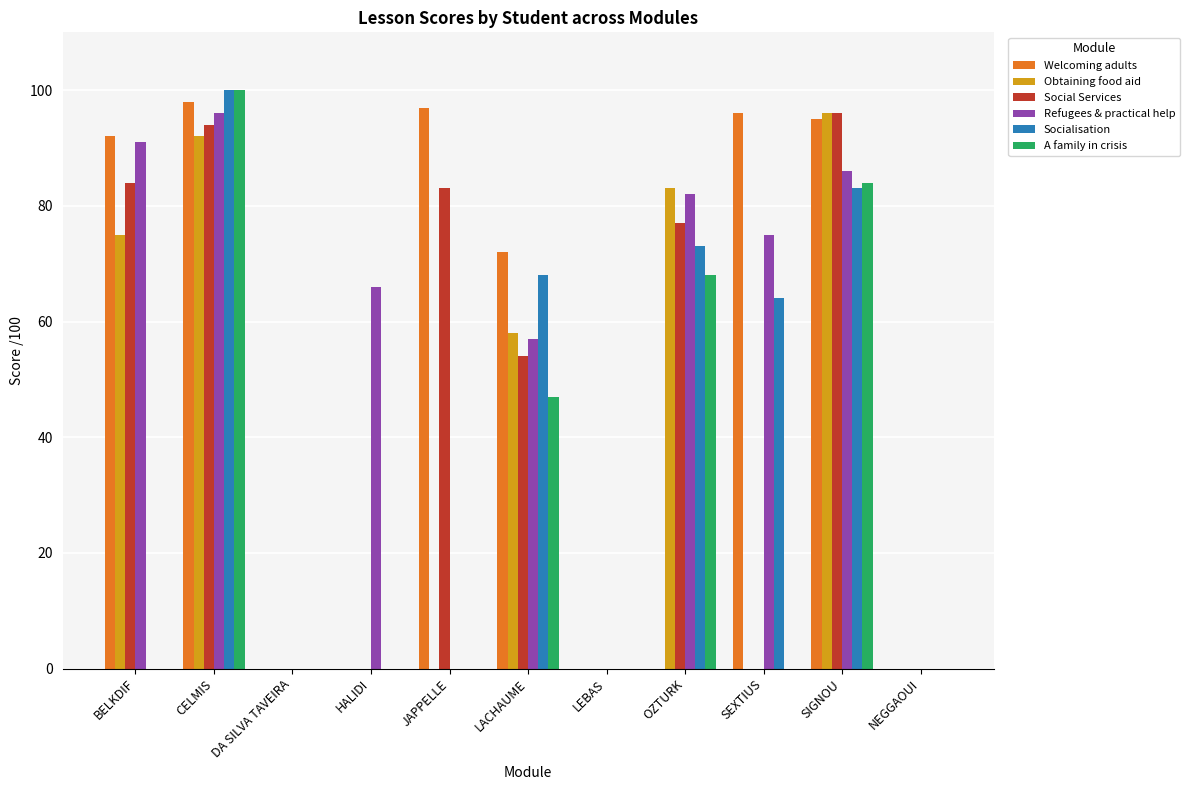

Between LACHAUME and OZTURK, which series saw the biggest shift?

Welcoming adults